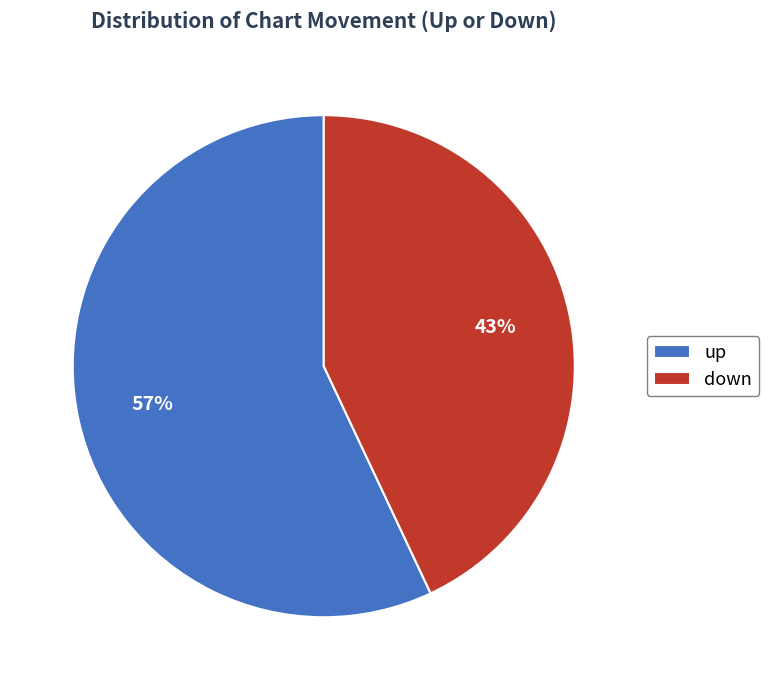

What is the ratio of the value at up to the value at down?

1.3